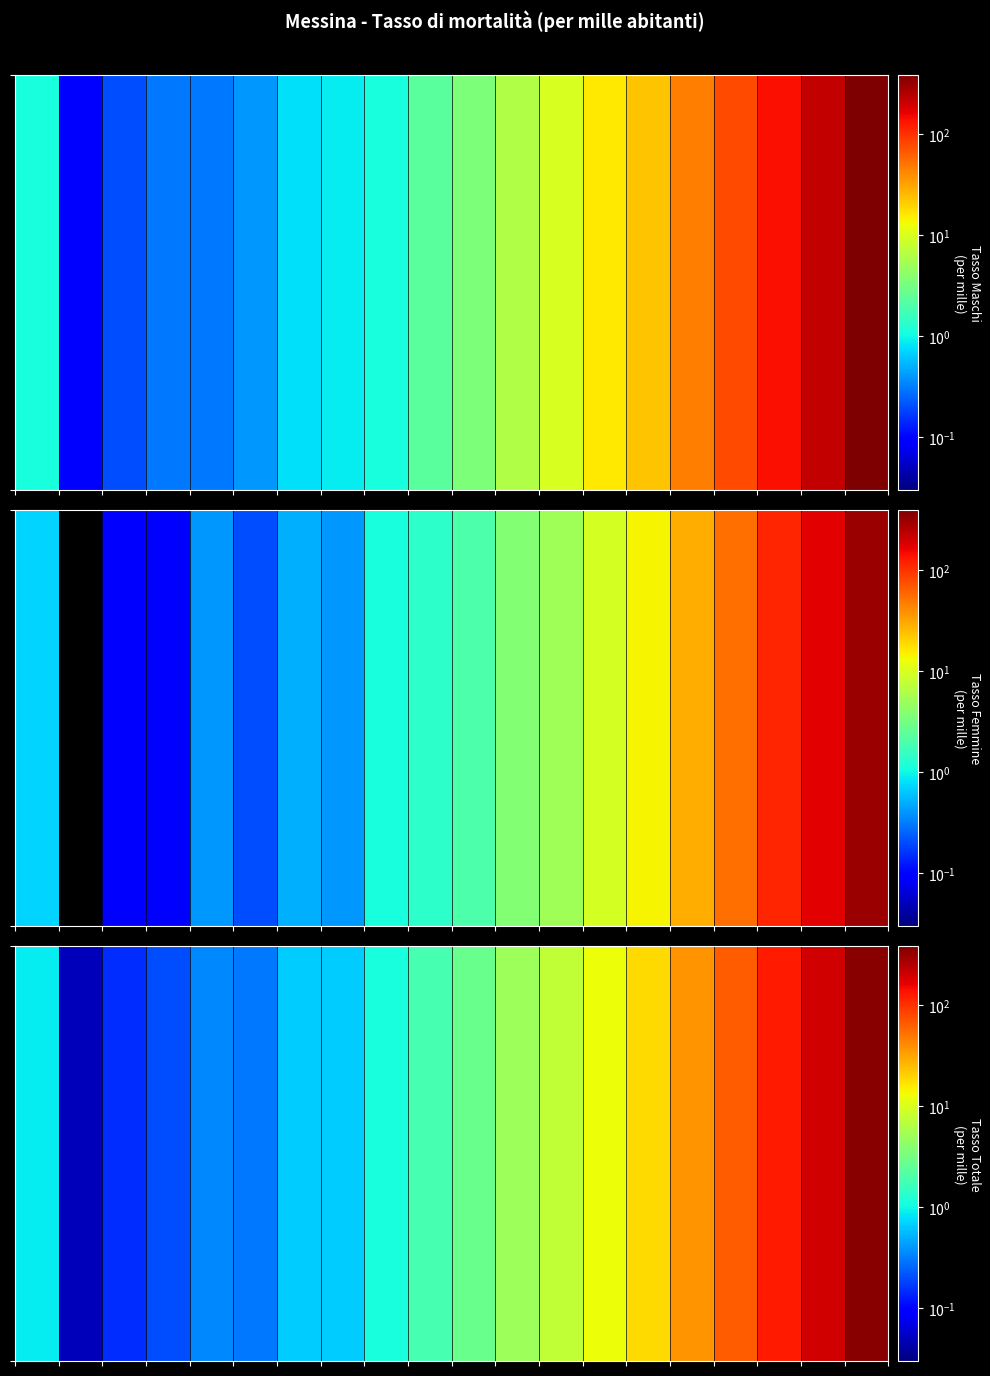

At which category does the chart reach its minimum across all series?

1